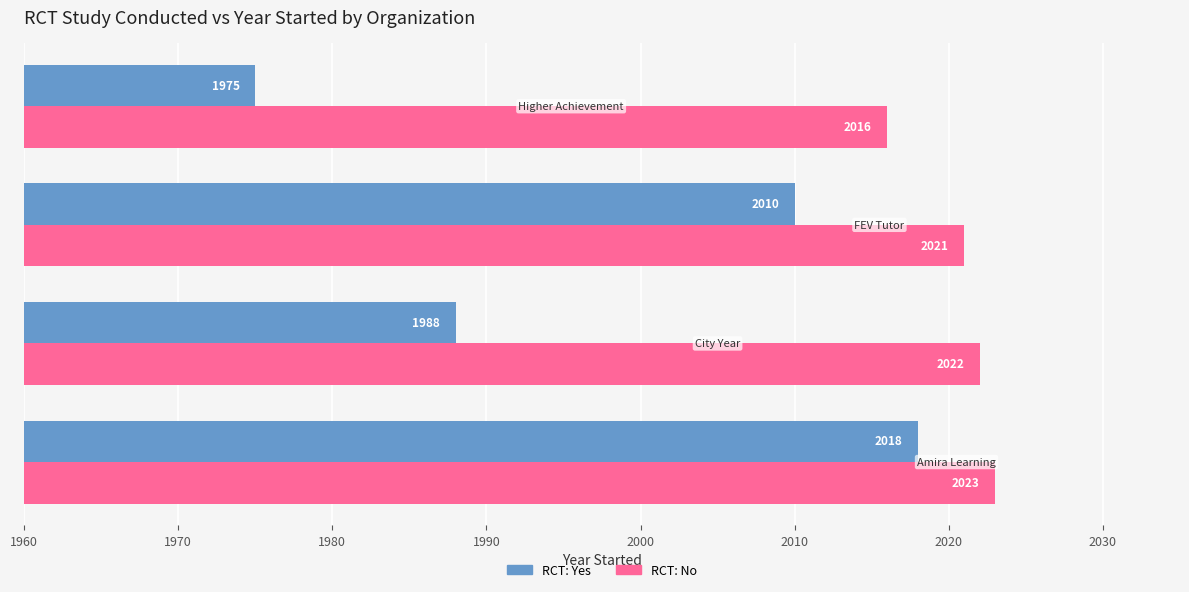

What is the sum of all RCT: No values?

8082